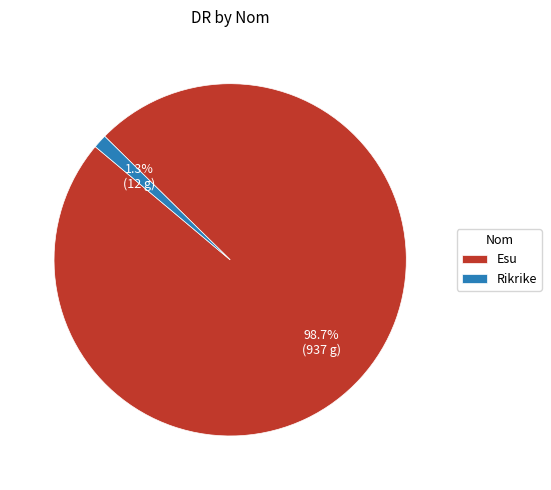

What percentage is NOT represented by Rikrike?

98.7%